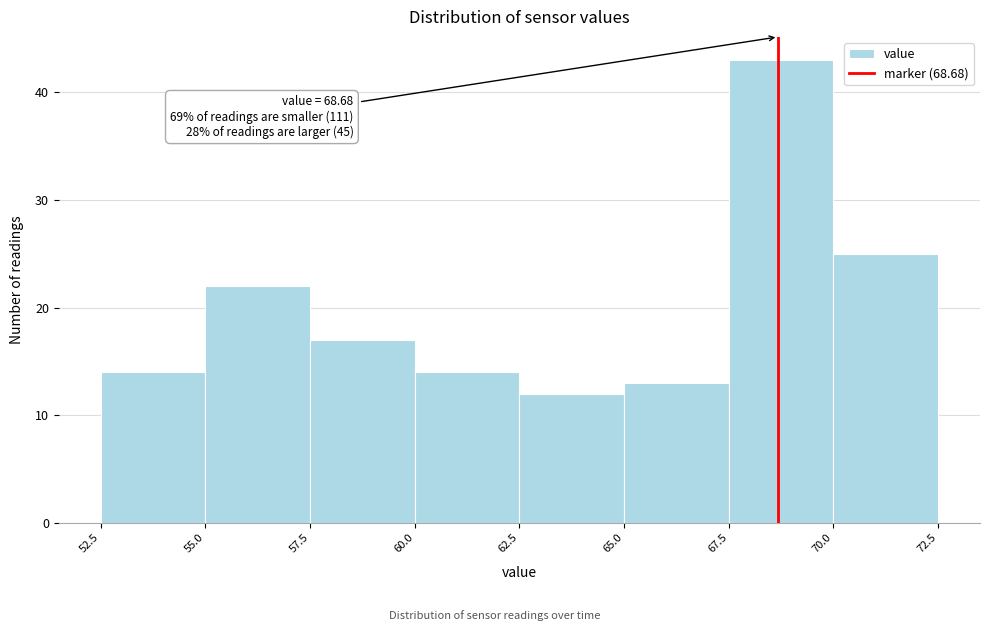

Which range on the x-axis has the tallest bar?

67.5 to 70.0